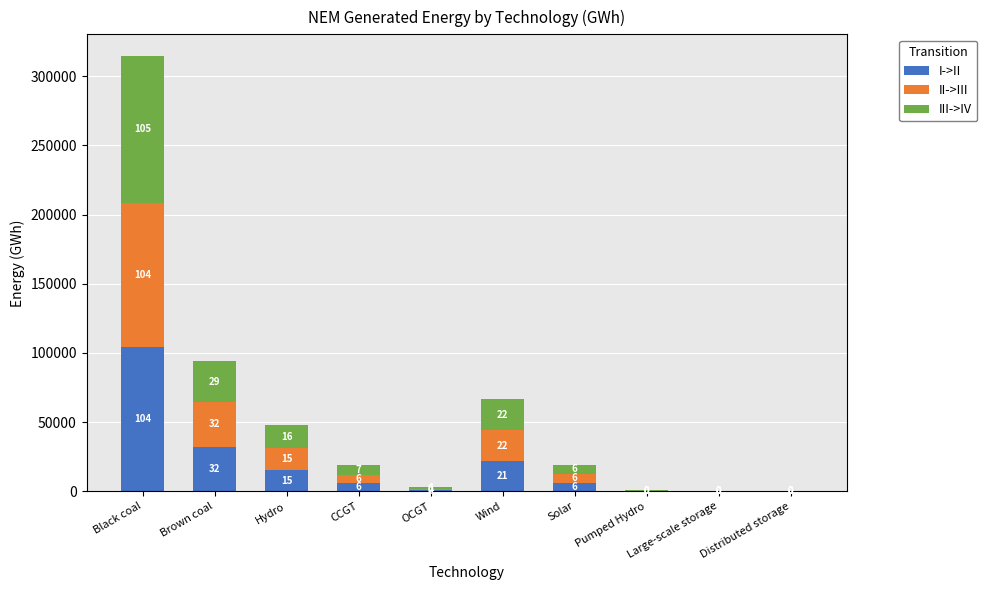

True or false: I->II has a value of 56.7 at Large-scale storage.

False